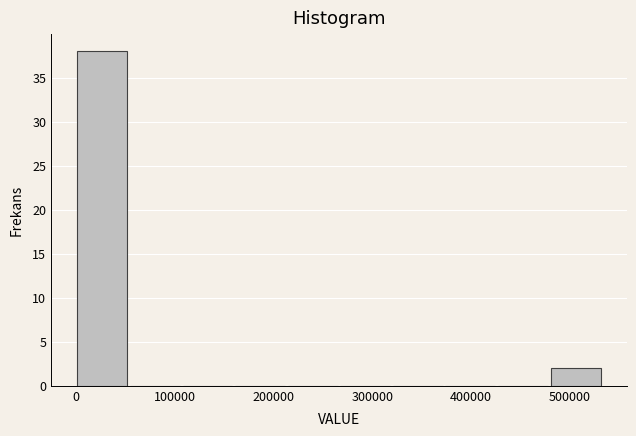

Which range on the x-axis has the tallest bar?

0 to 50000